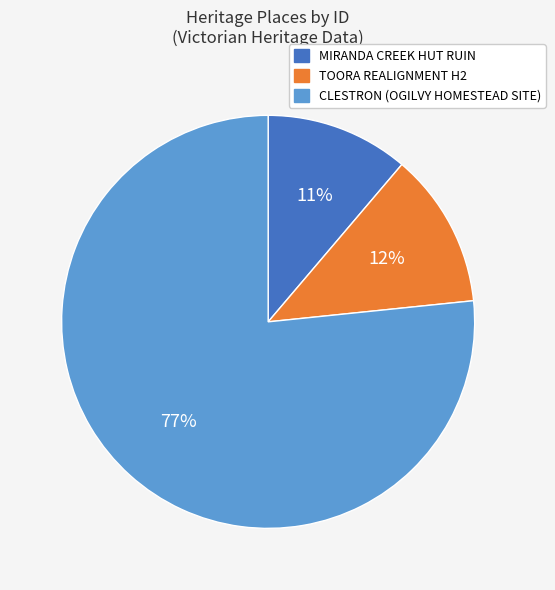

To the nearest percent, what is the average slice percentage?

33%